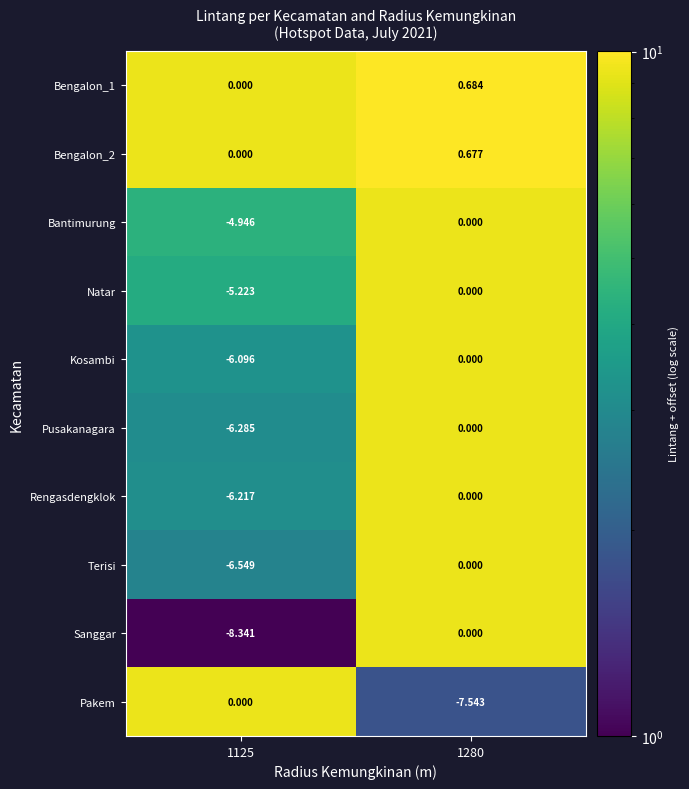

Is the value of Pusakanagara at 1125 greater than the value of Terisi at 1125?

Yes